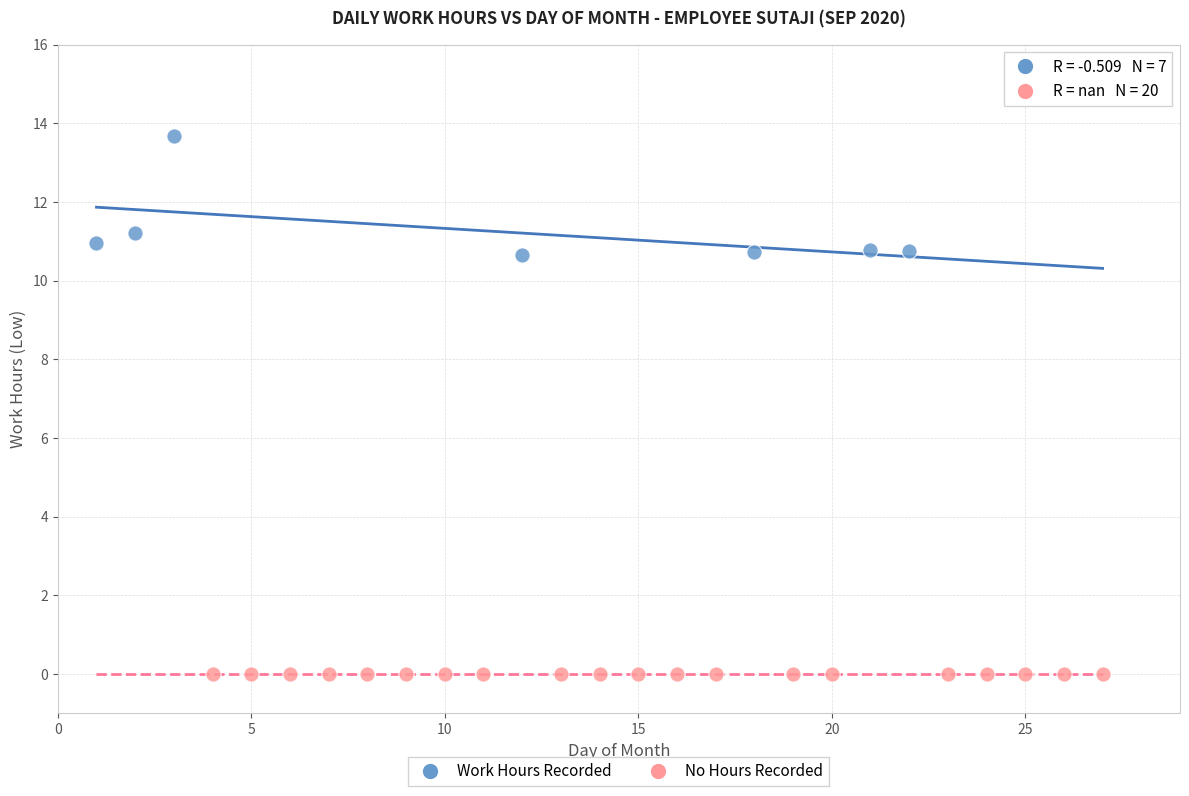

Which series reaches the maximum Y coordinate?

Work Hours Recorded